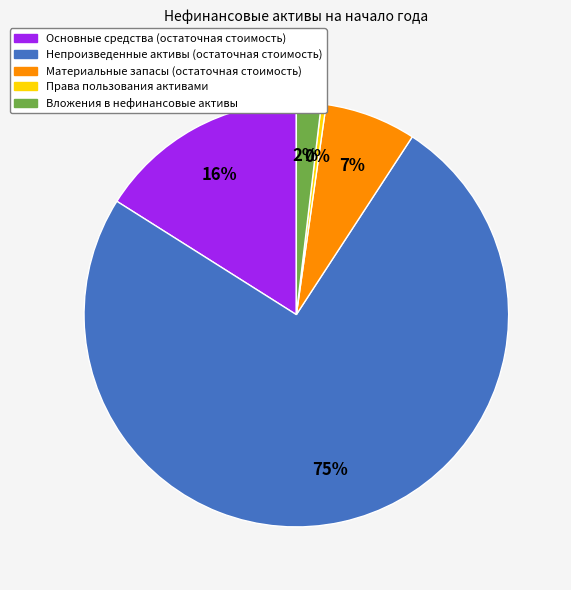

The Непроизведенные активы (остаточная стоимость) slice represents 75% of the pie. True or false?

True